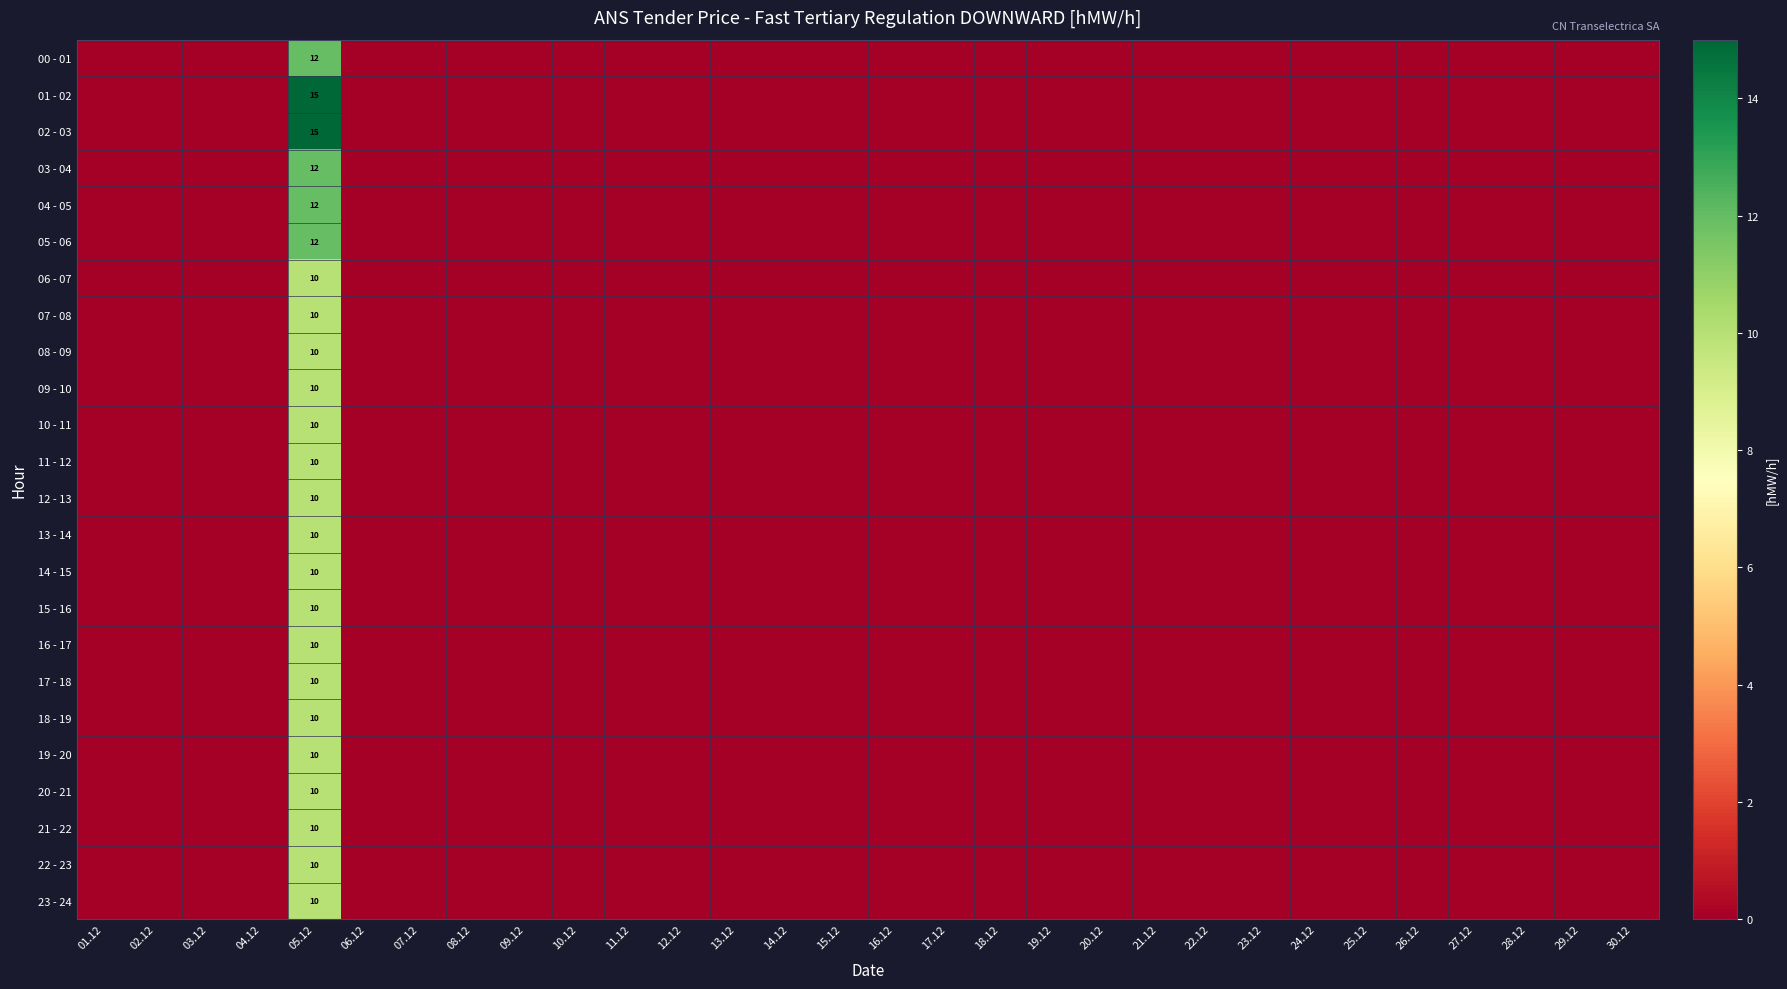

The value of 13 - 14 at 11.12 is 0. True or false?

True